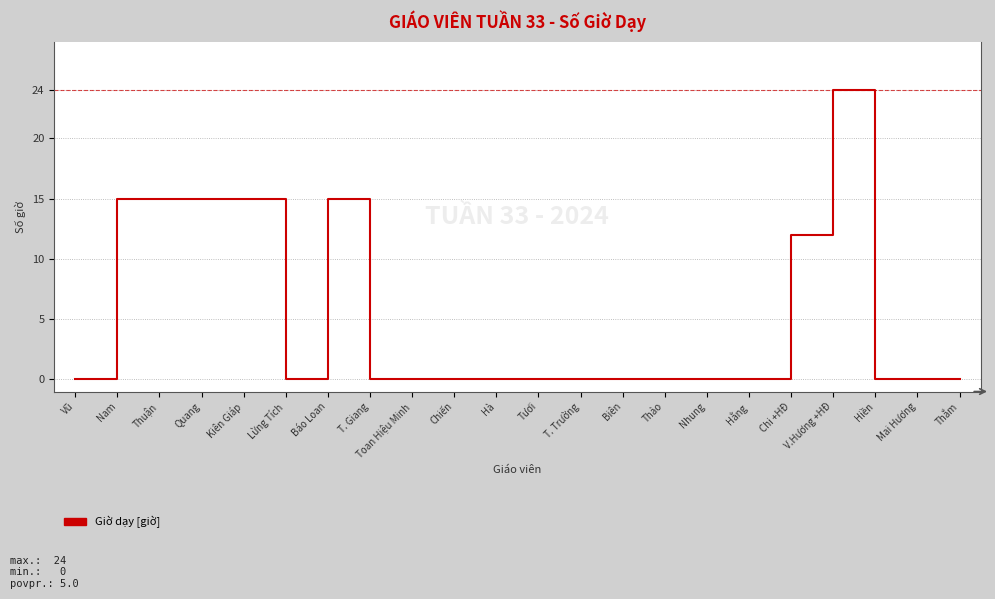

The value at Nhung is 0. True or false?

True